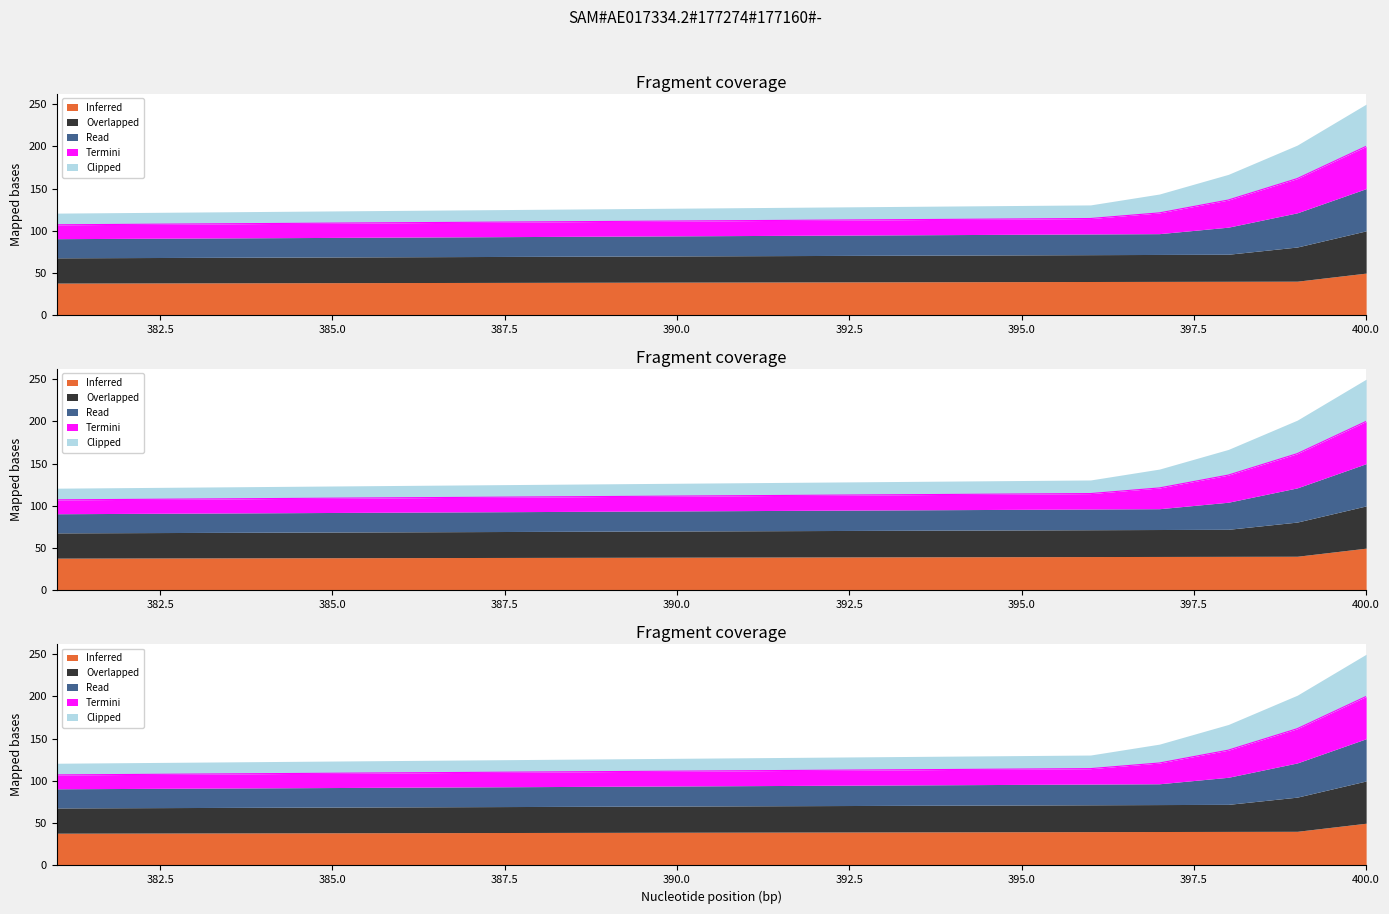

Read the Termini value at 381.

107.2